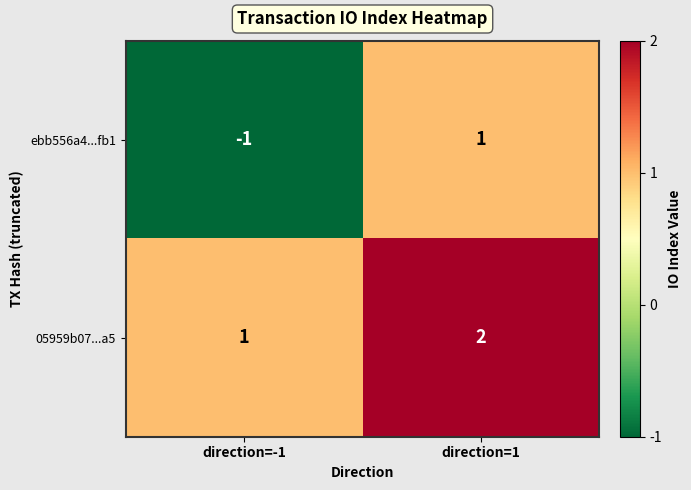

Between direction=-1 and direction=1, which series saw the biggest shift?

ebb556a4...fb1